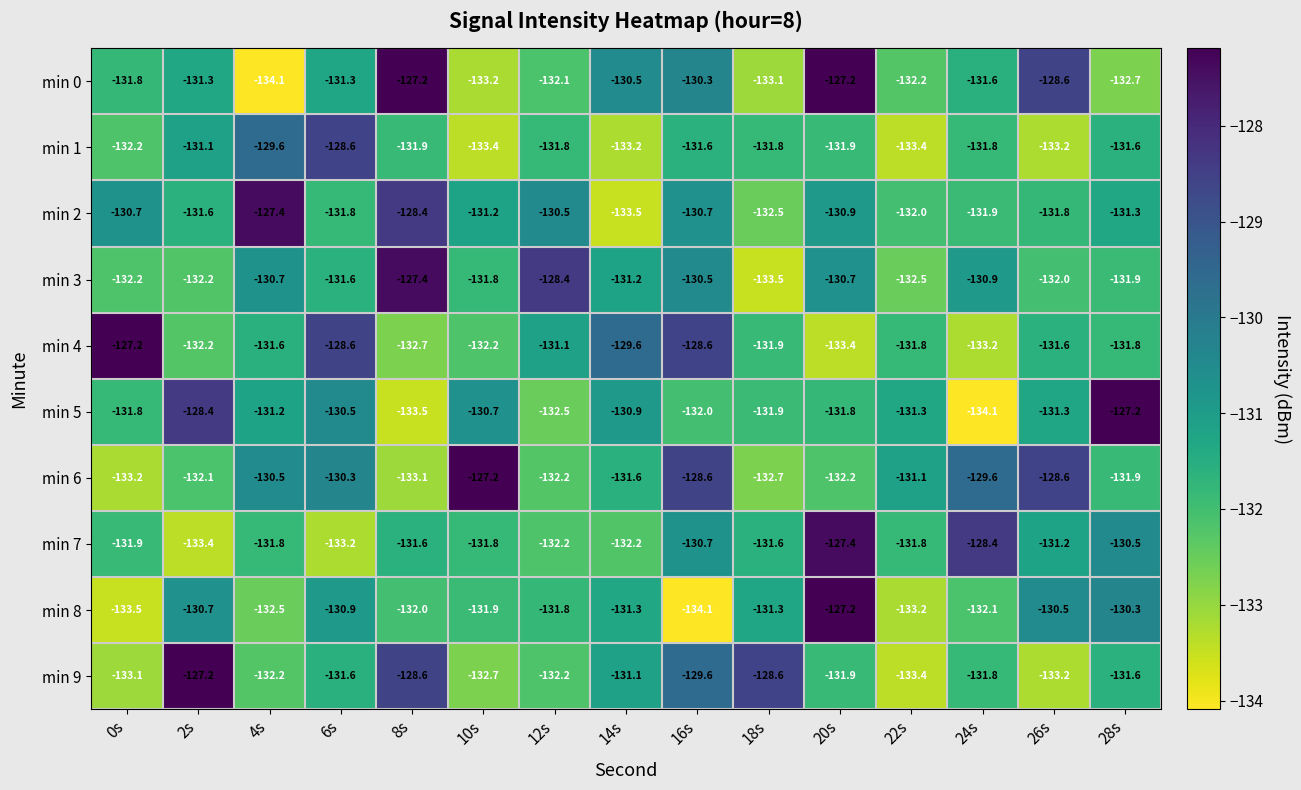

What is the total value across all series at 24s?

-1315.4